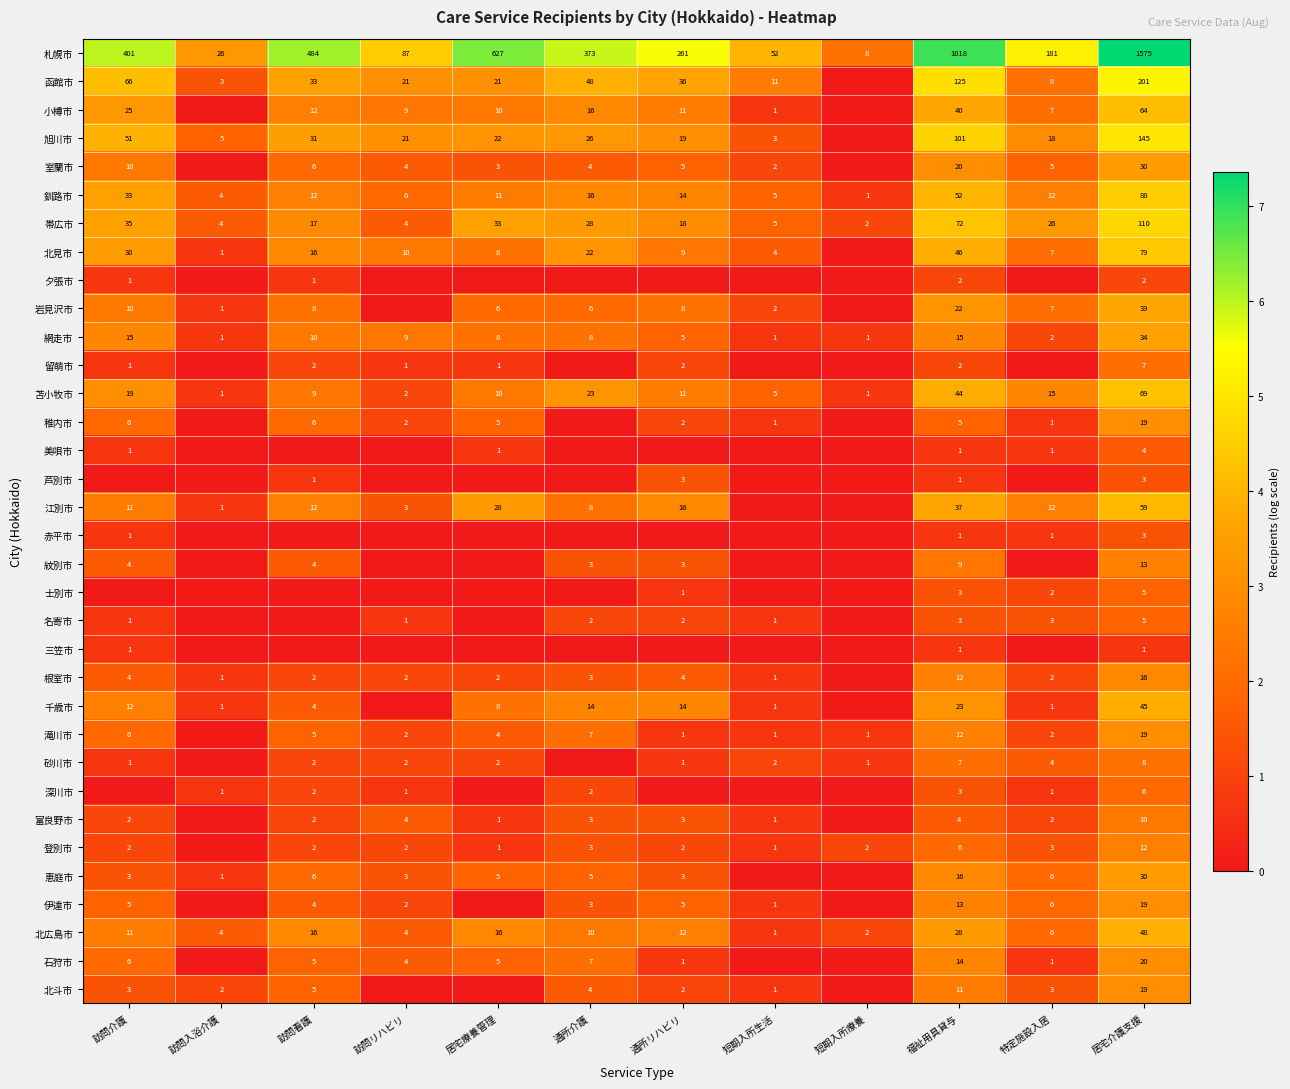

Which category has the highest value in the 帯広市 series?

居宅介護支援